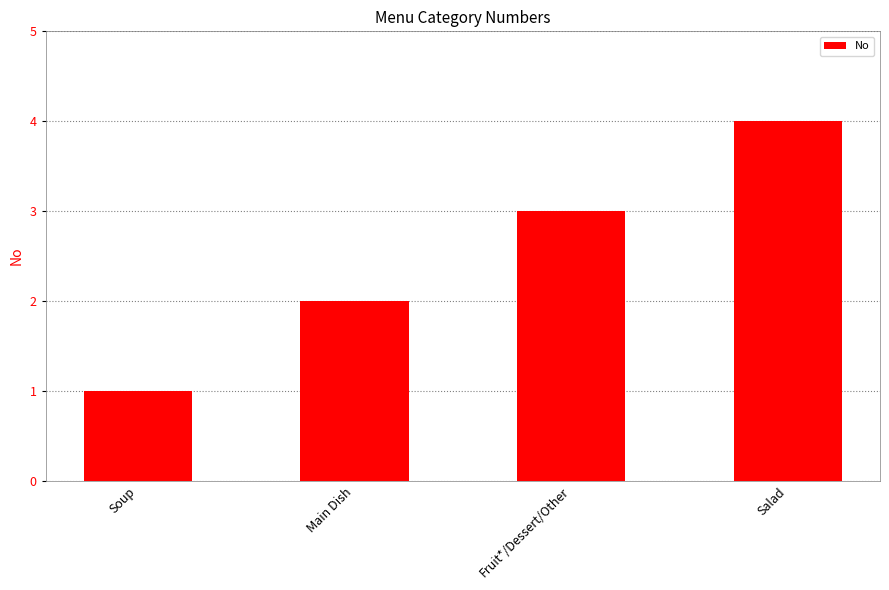

What is the sum of all values?

10